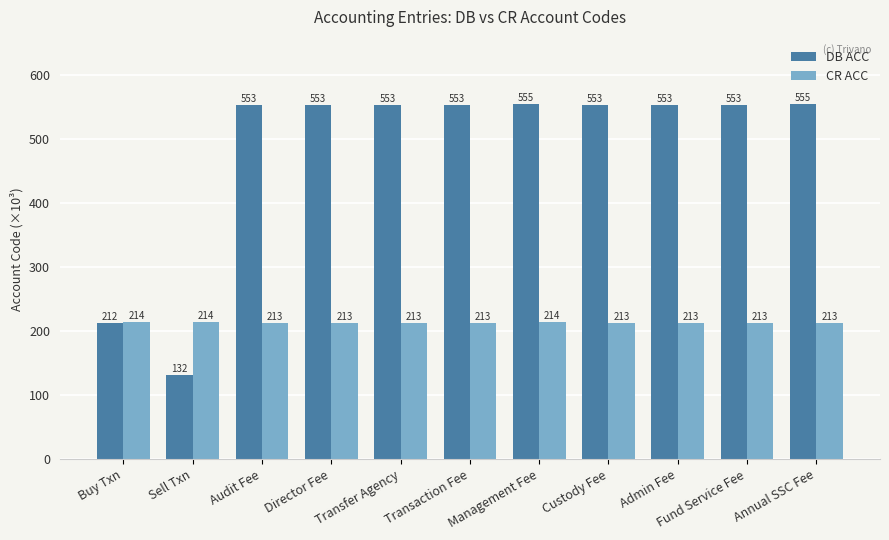

What are all the series names shown in the legend?

DB ACC, CR ACC